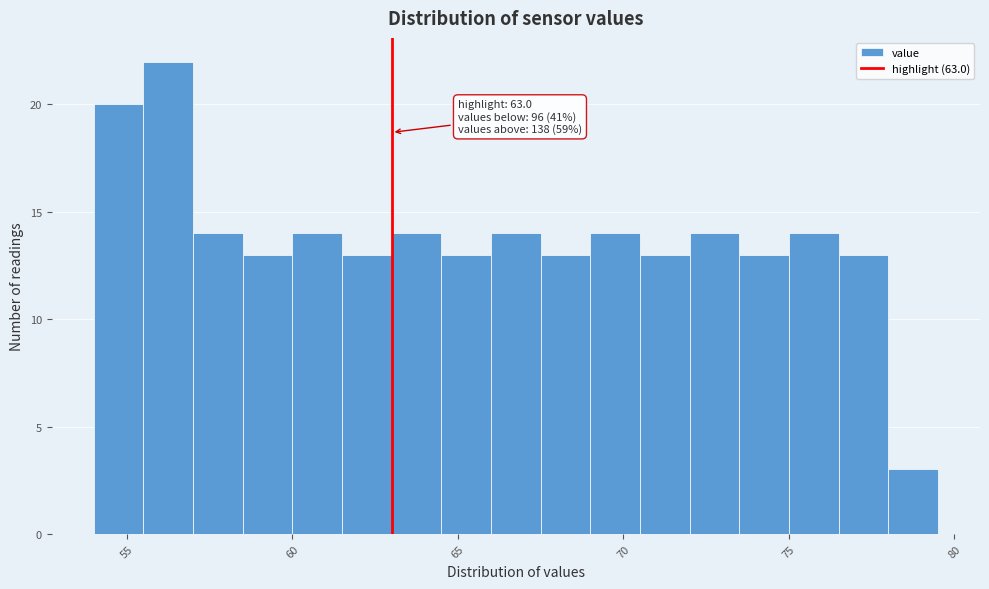

Read against the x-axis, roughly where is the centre of the tallest bar?

56.5